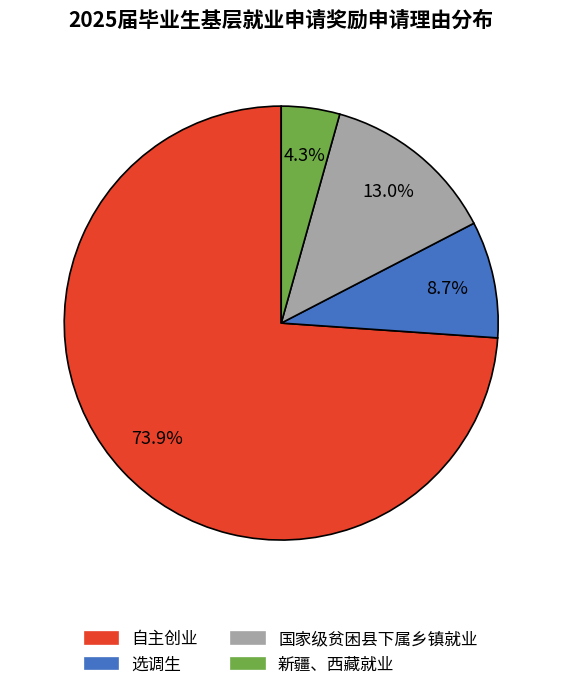

Which category accounts for the majority?

自主创业